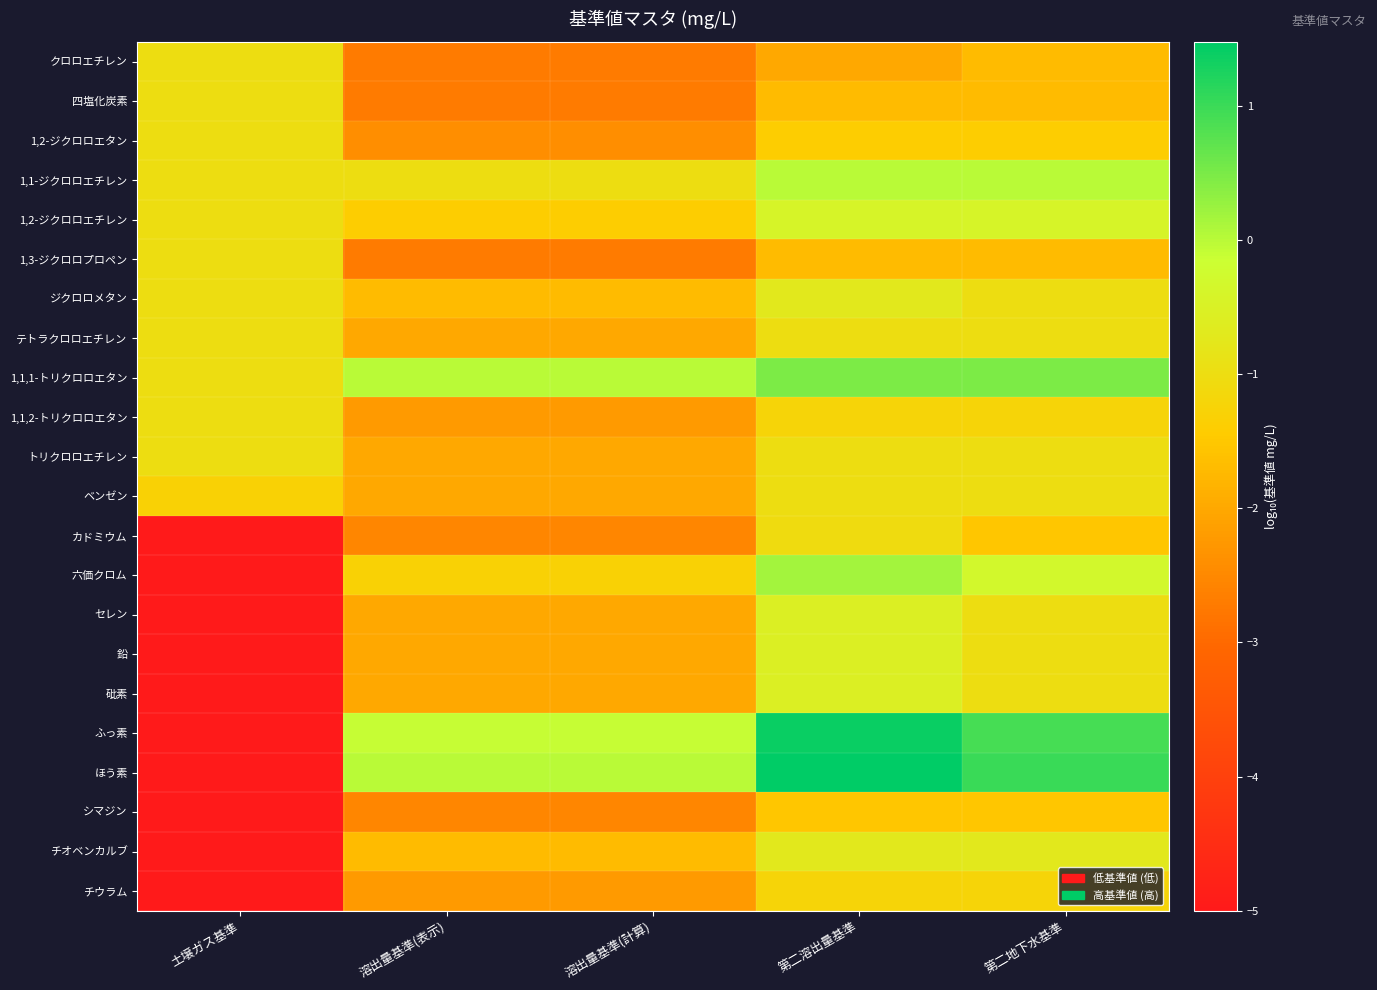

List the series in order of their peak value, lowest first.

シマジン, チウラム, カドミウム, クロロエチレン, 四塩化炭素, 1,2-ジクロロエタン, 1,3-ジクロロプロペン, テトラクロロエチレン, 1,1,2-トリクロロエタン, トリクロロエチレン, ベンゼン, ジクロロメタン, チオベンカルブ, セレン, 鉛, 砒素, 1,2-ジクロロエチレン, 1,1-ジクロロエチレン, 六価クロム, 1,1,1-トリクロロエタン, ふっ素, ほう素